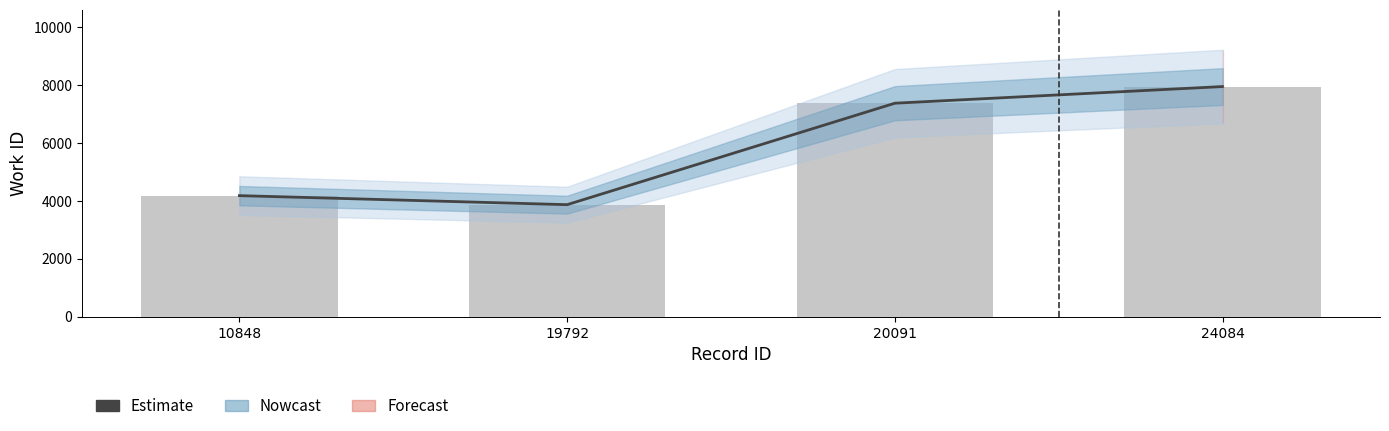

What is the difference between the second highest and second lowest values in the Estimate series?

3192